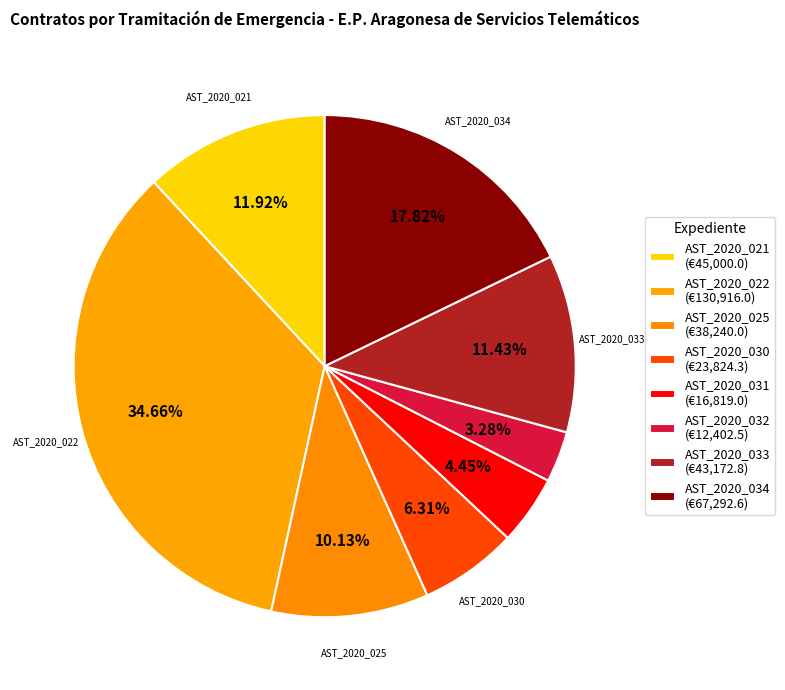

How many slices are in this pie chart?

8